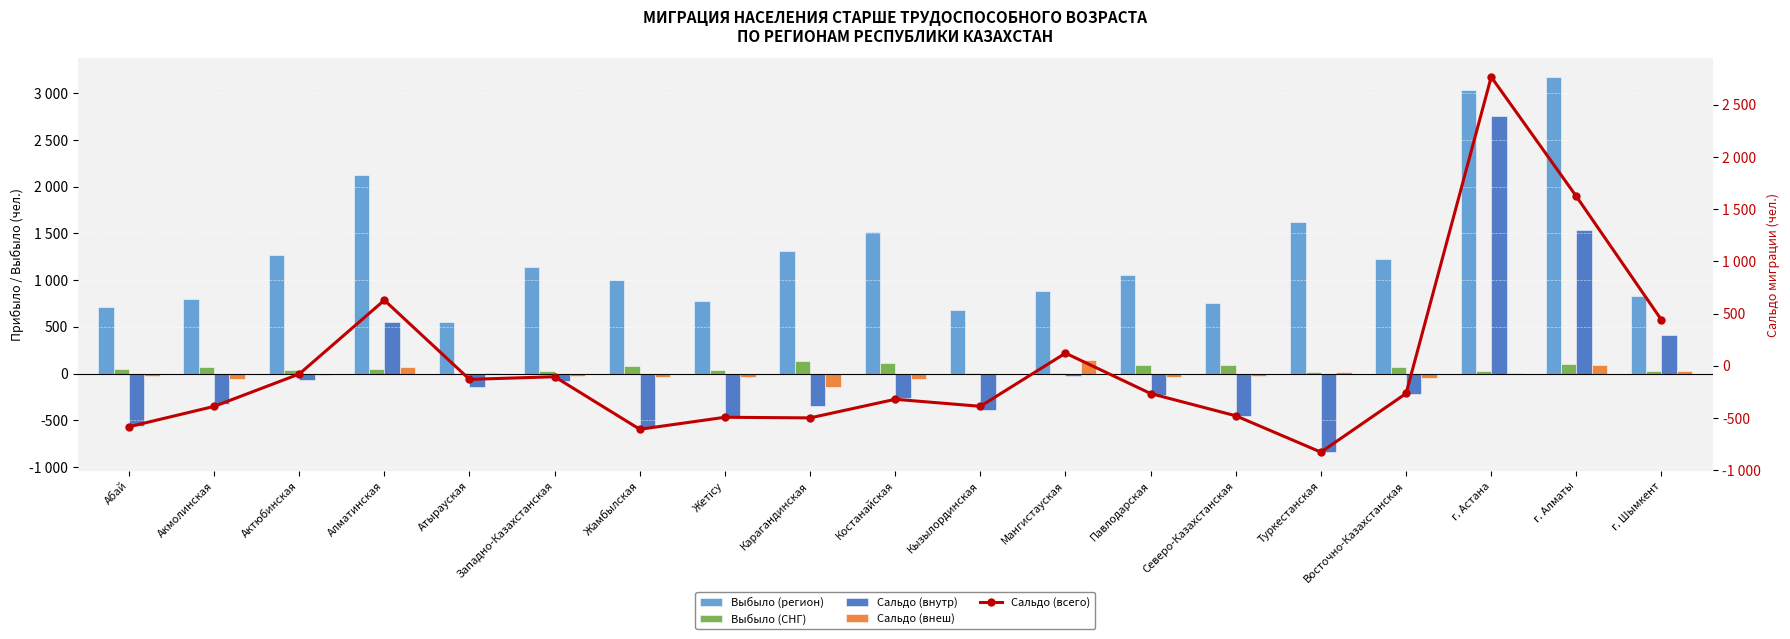

Which category has the highest value across all series?

г. Алматы